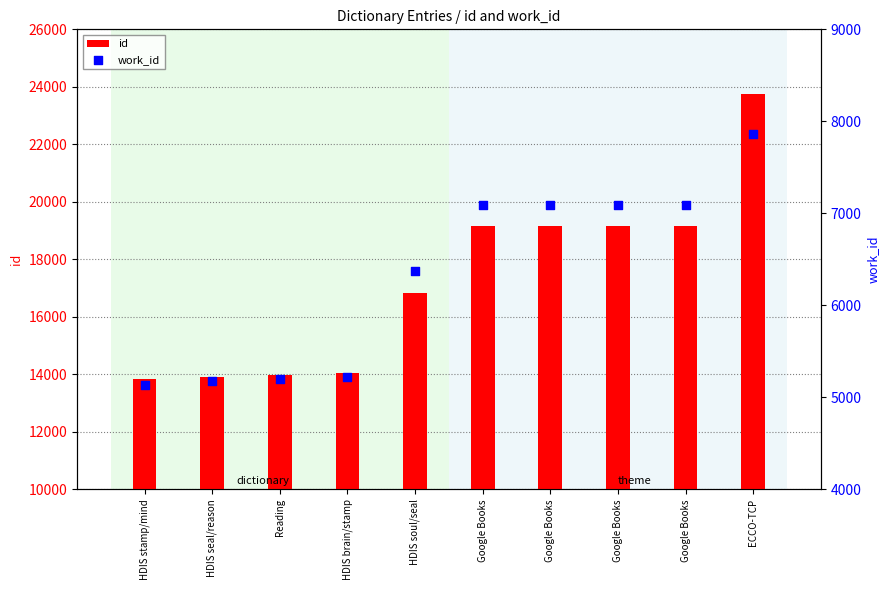

Is the value of id at Google Books greater than the value of work_id at Google Books?

Yes